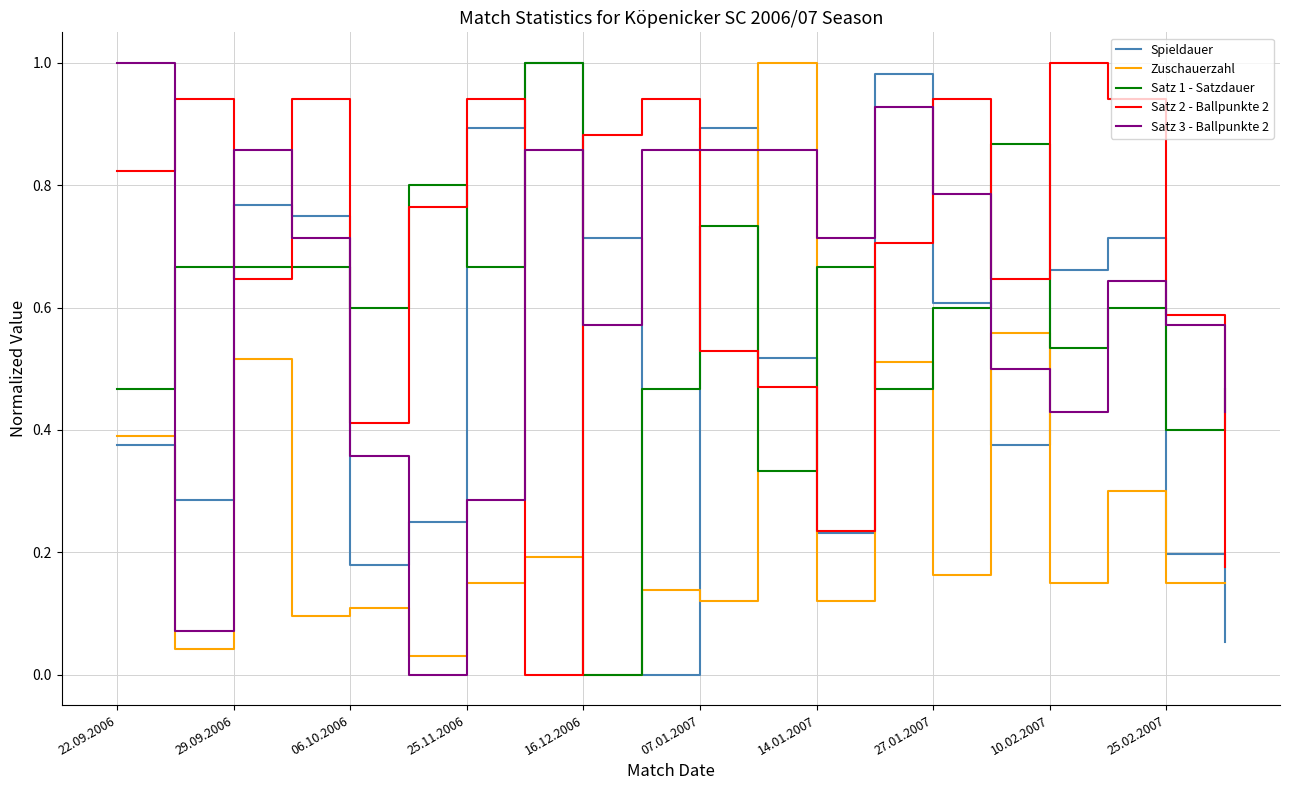

Which series has the largest total across all categories?

Satz 2 - Ballpunkte 2